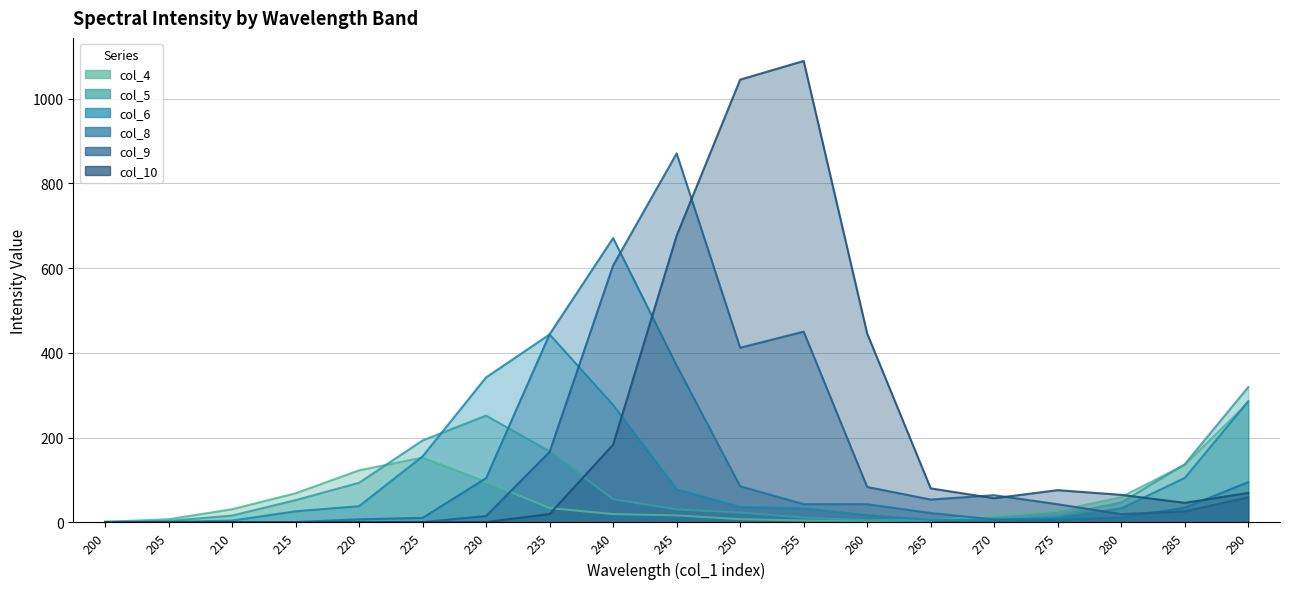

What is the difference between the highest and lowest values at 200?

1.1